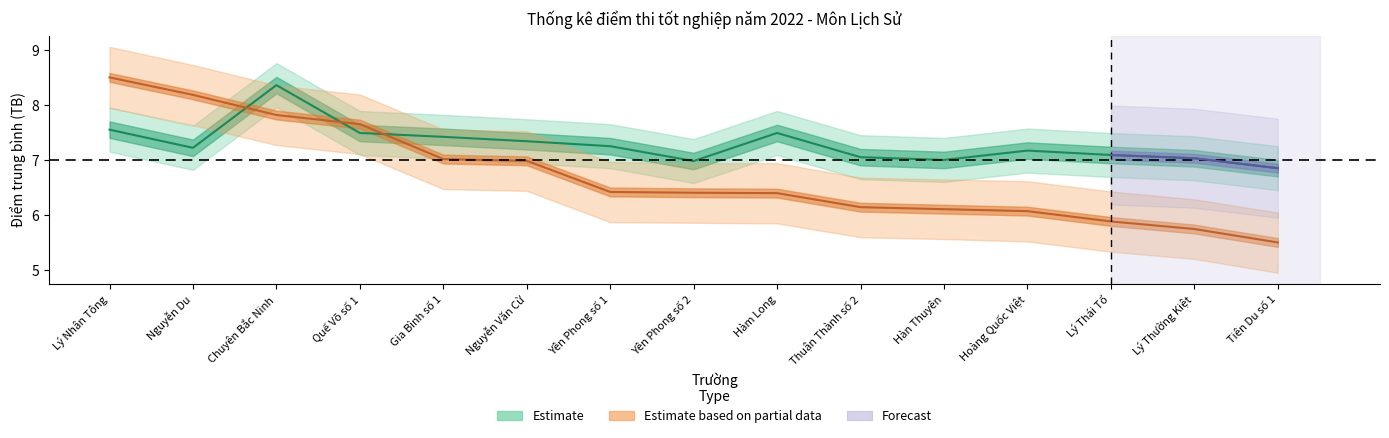

What is the value of the TB point at the 12th from the left?

7.2